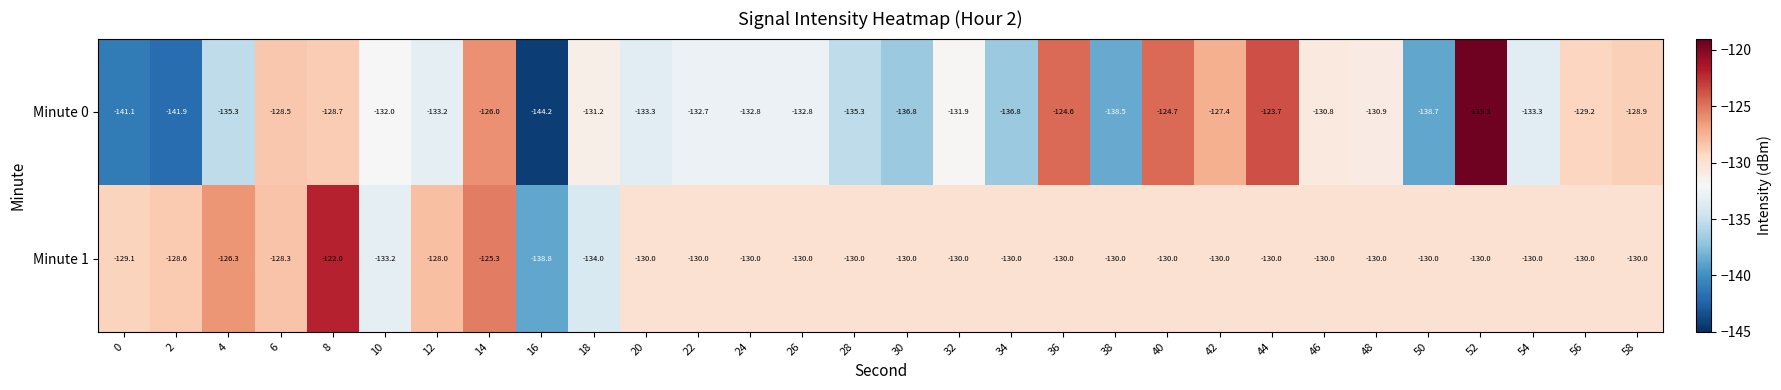

Is it true that Minute 0 equals -226.0 at 28?

False